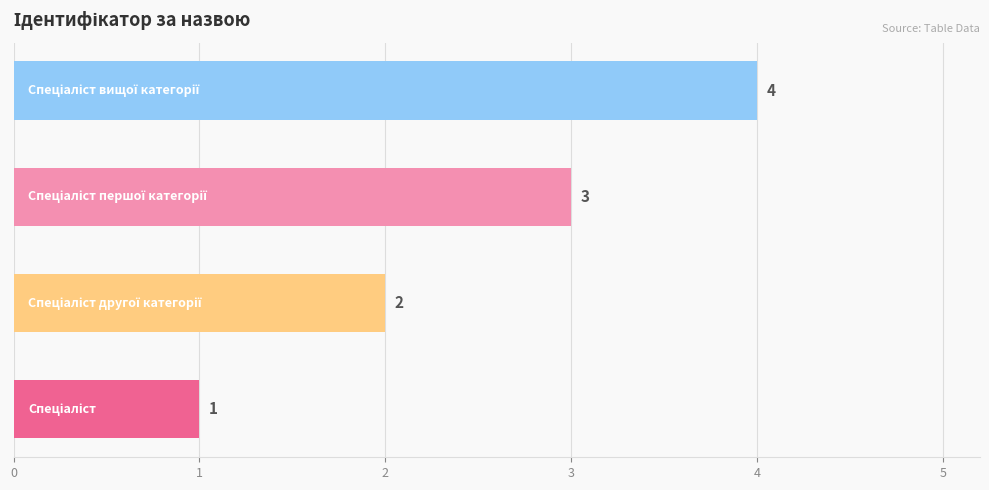

How many values are between 2 and 4?

3